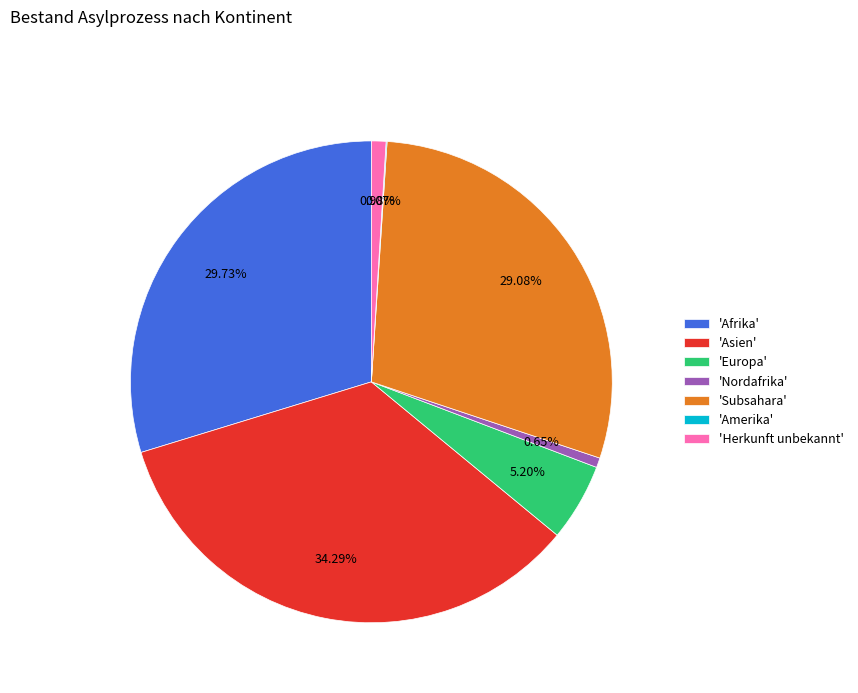

Is there any slice that represents more than half of the pie?

No